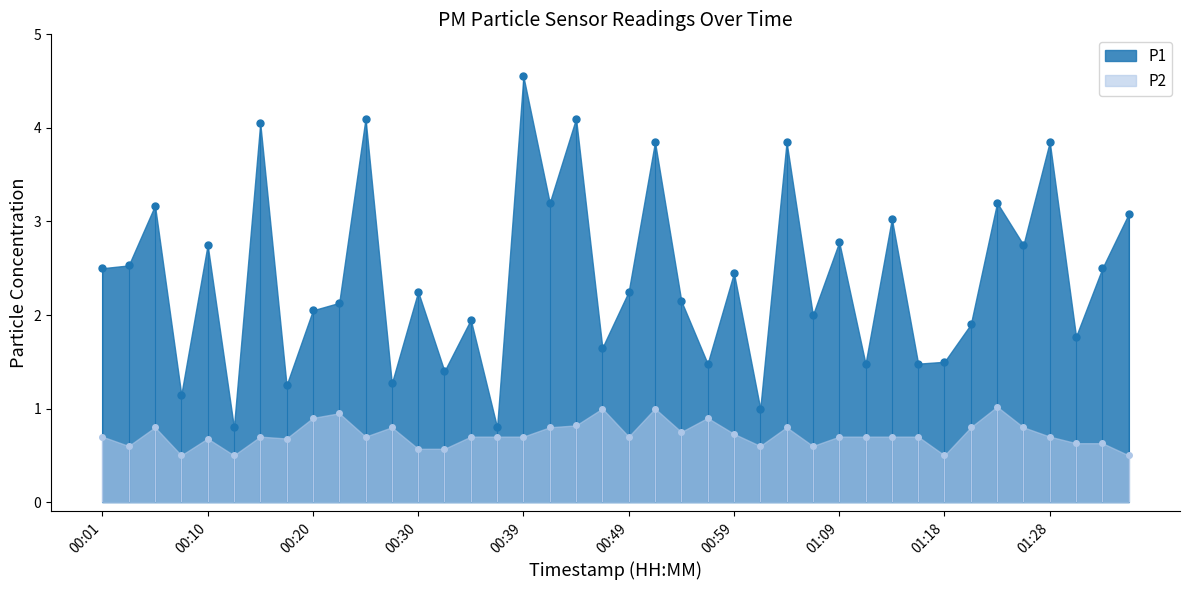

How many interior local peaks does the P2 series have?

10